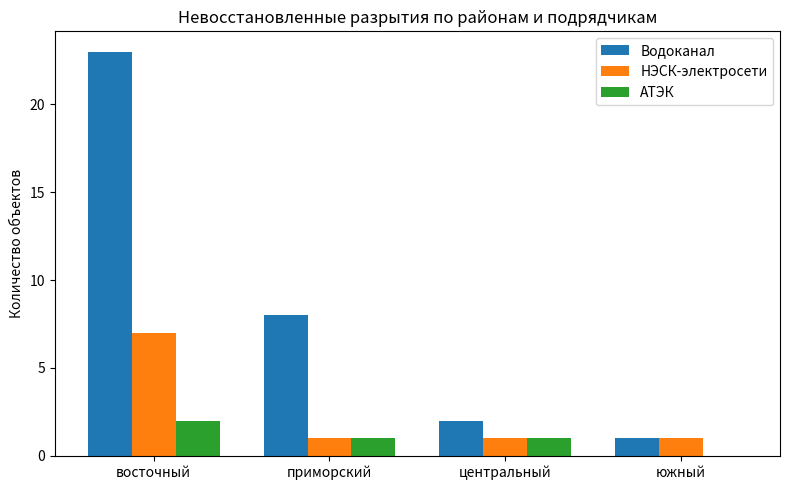

Which series has the largest total across all categories?

Водоканал